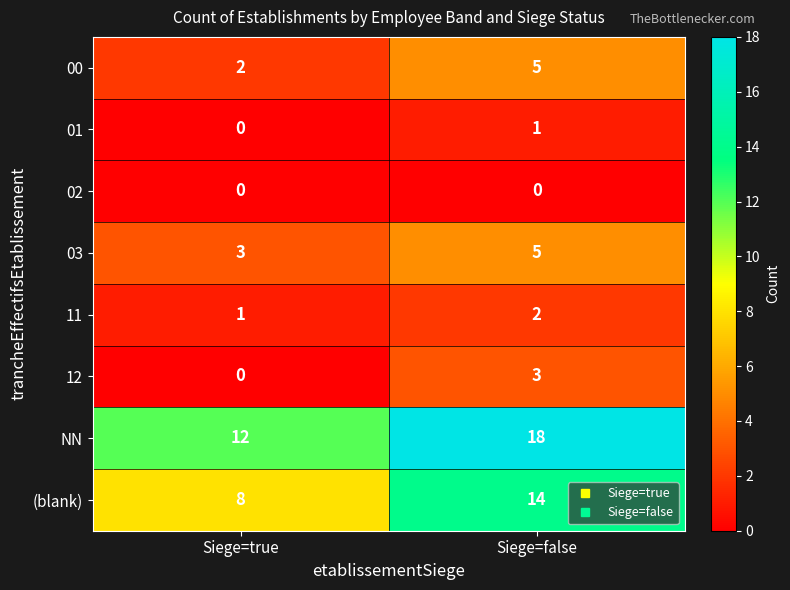

At which category is the sum across all series the highest?

Siege=false